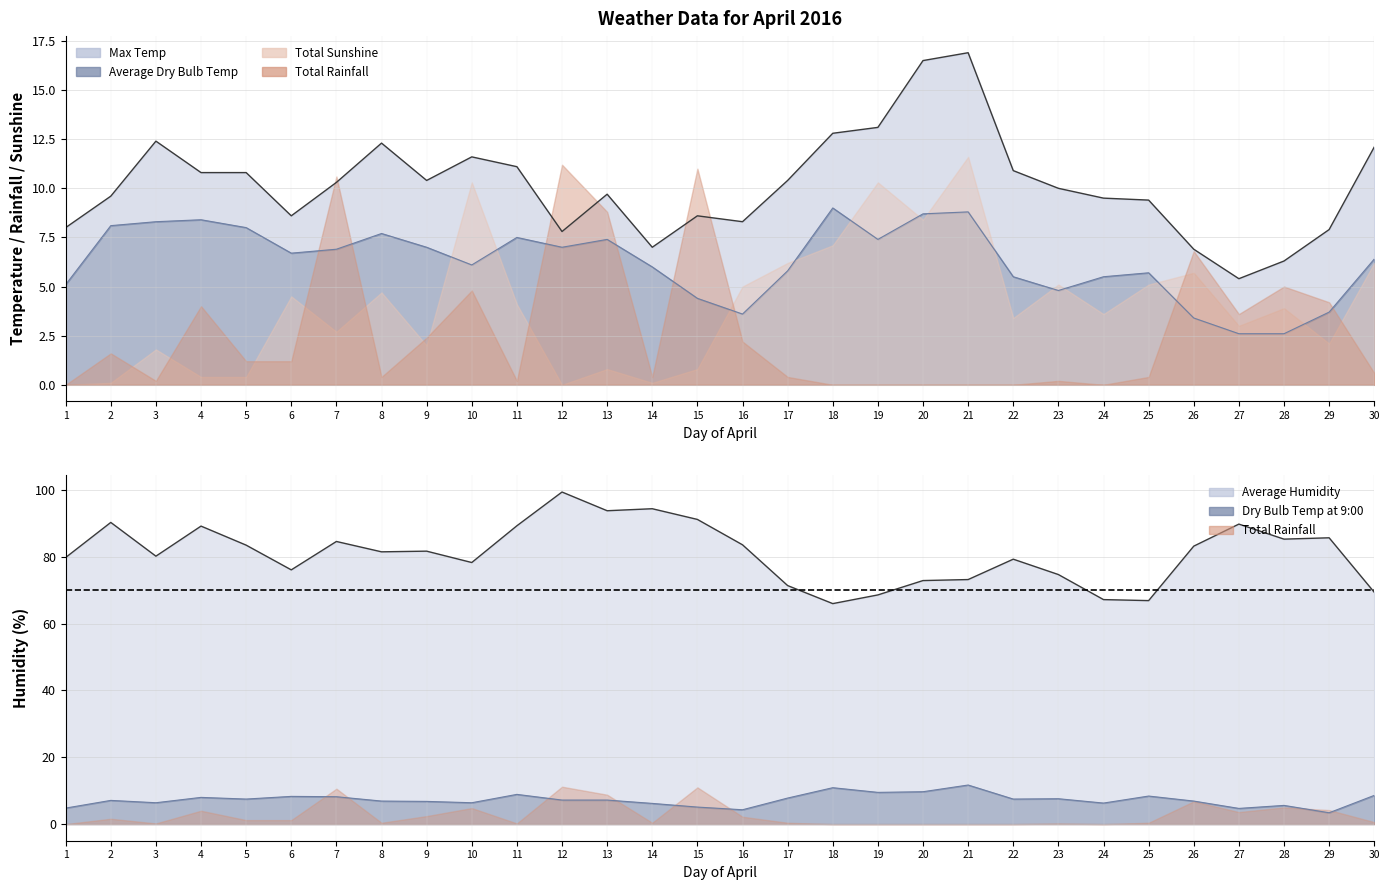

Does the chart have visible grid lines?

Yes